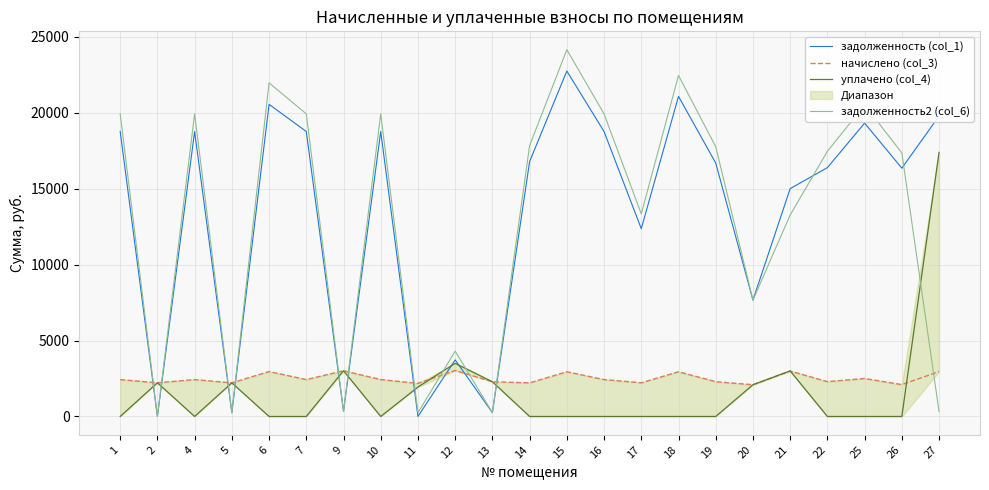

Which category has the lowest value across all series?

2